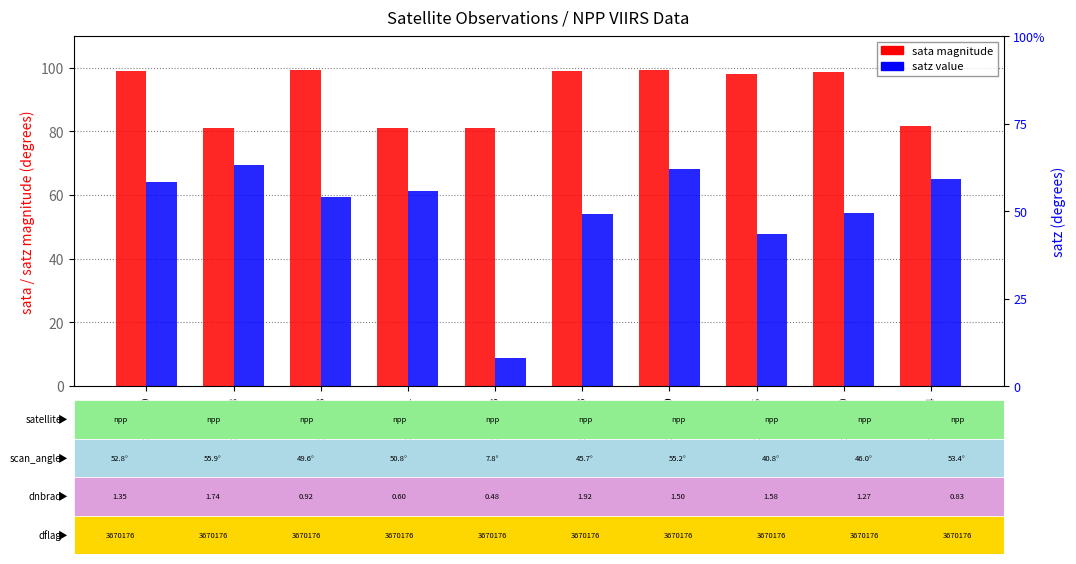

Reading left to right, what are all the values shown in this chart?

sata (abs): npp_1790=98.9	npp_1808=81.2	npp_1988=99.2	npp_2051=81.1	npp_2123=81.0	npp_2213=99.0	npp_2249=99.2	npp_3005=98.2	npp_3410=98.8	npp_3464=81.8
satz: npp_1790=64.1	npp_1808=69.4	npp_1988=59.5	npp_2051=61.1	npp_2123=8.8	npp_2213=54.0	npp_2249=68.1	npp_3005=47.6	npp_3410=54.4	npp_3464=65.2